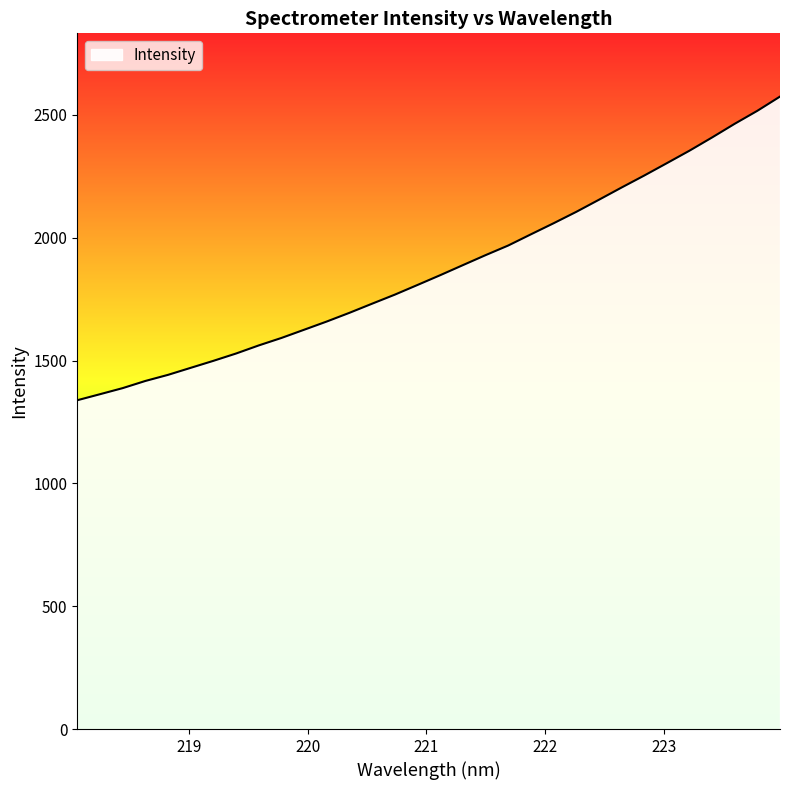

What is the maximum value shown in the chart?

2574.4